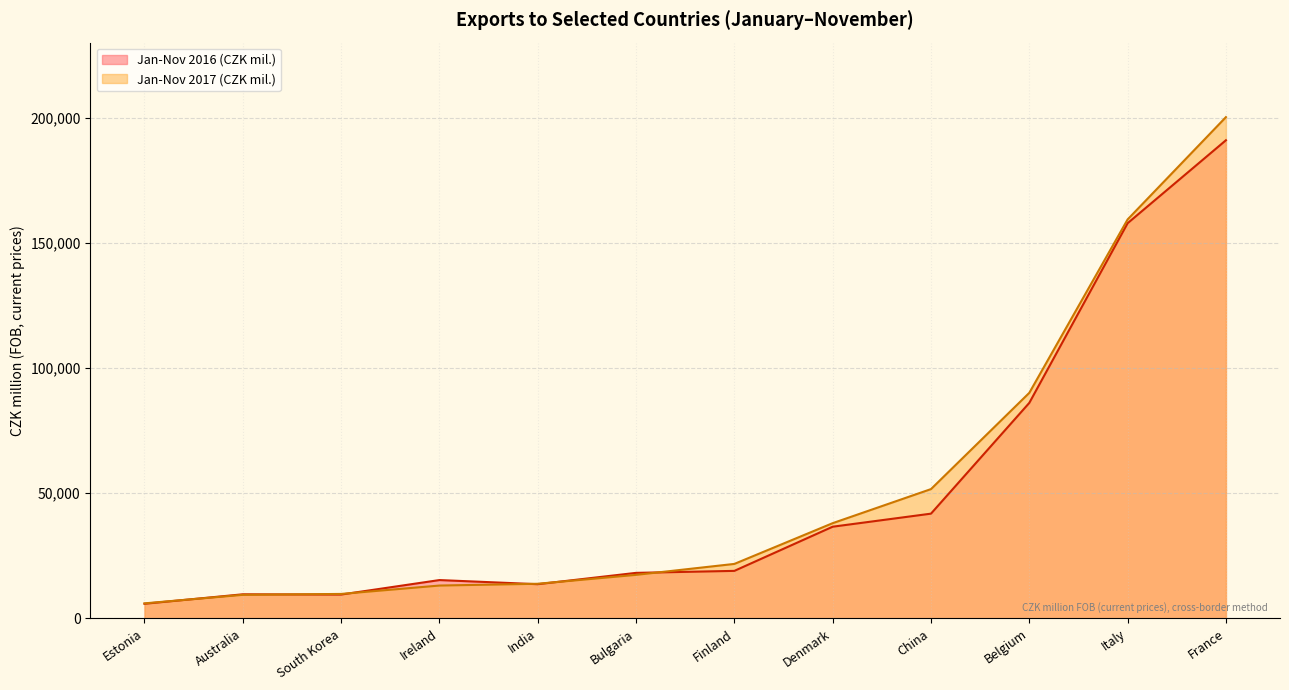

True or false: Jan-Nov 2017 (CZK mil.) has a value of 4628 at Australia.

False